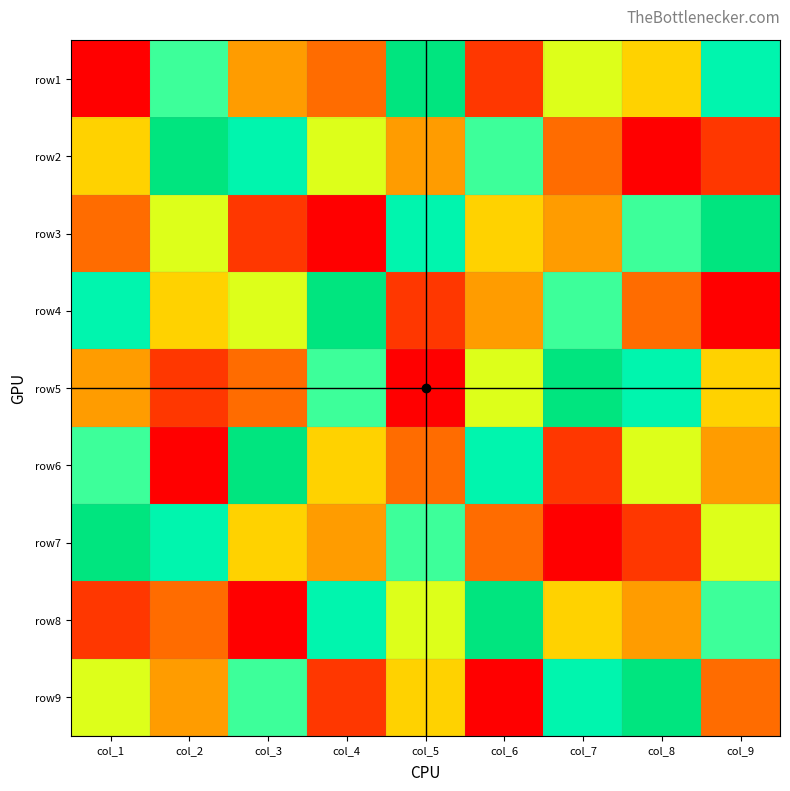

Rank the series by their maximum value, from highest to lowest.

row1, row2, row3, row4, row5, row6, row7, row8, row9